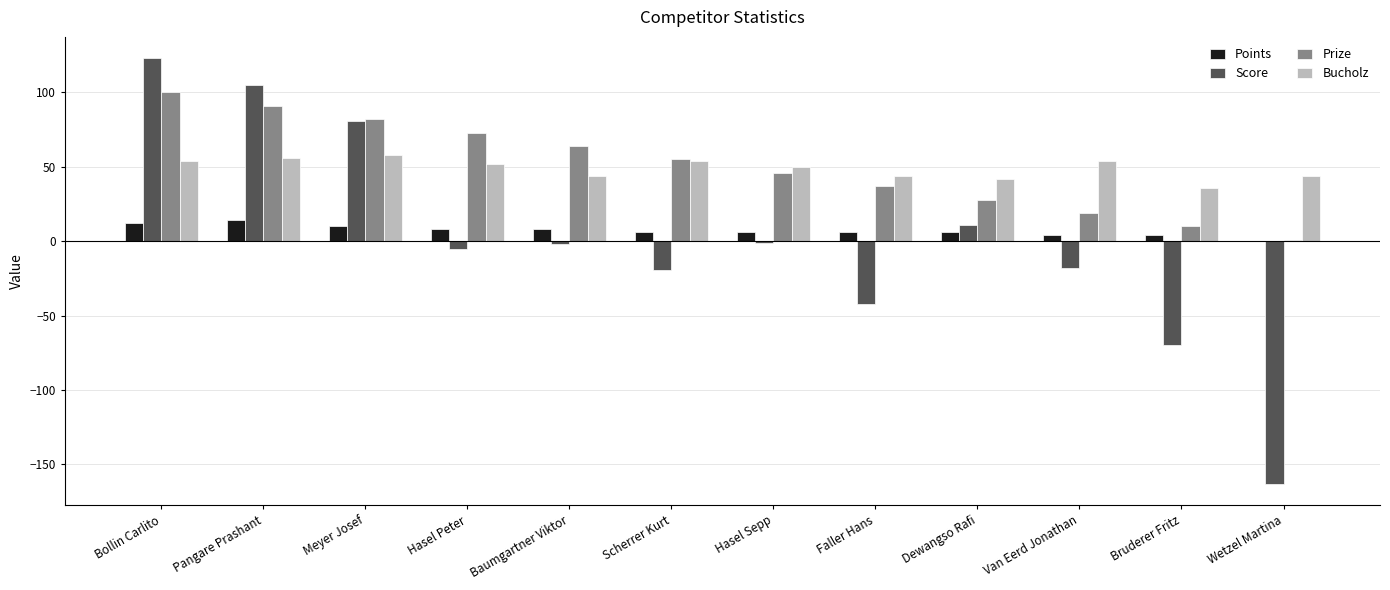

Count the number of categories in the chart.

12